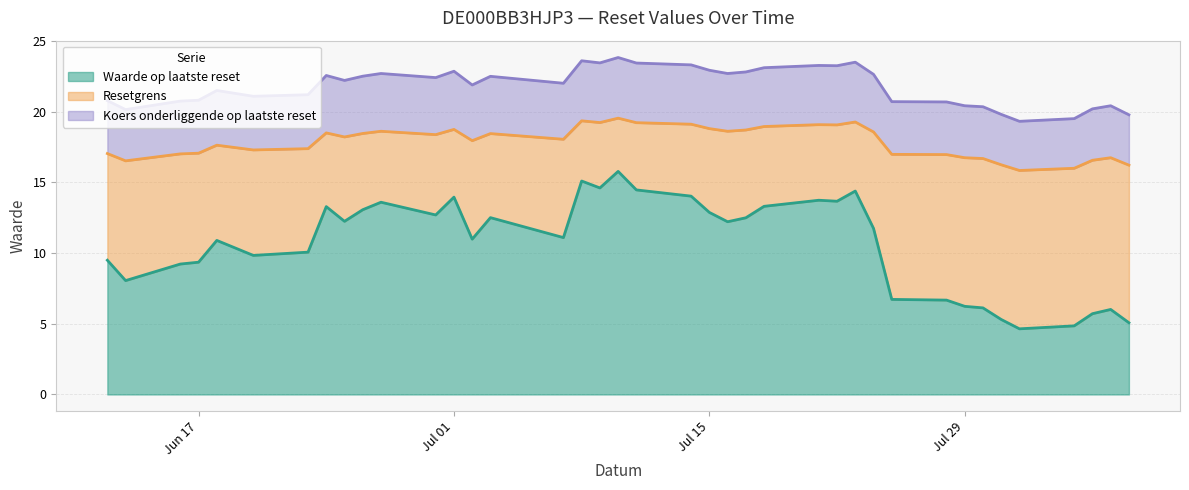

In Koers onderliggende op laatste reset, how many points are lower than both neighbors (excluding endpoints)?

10